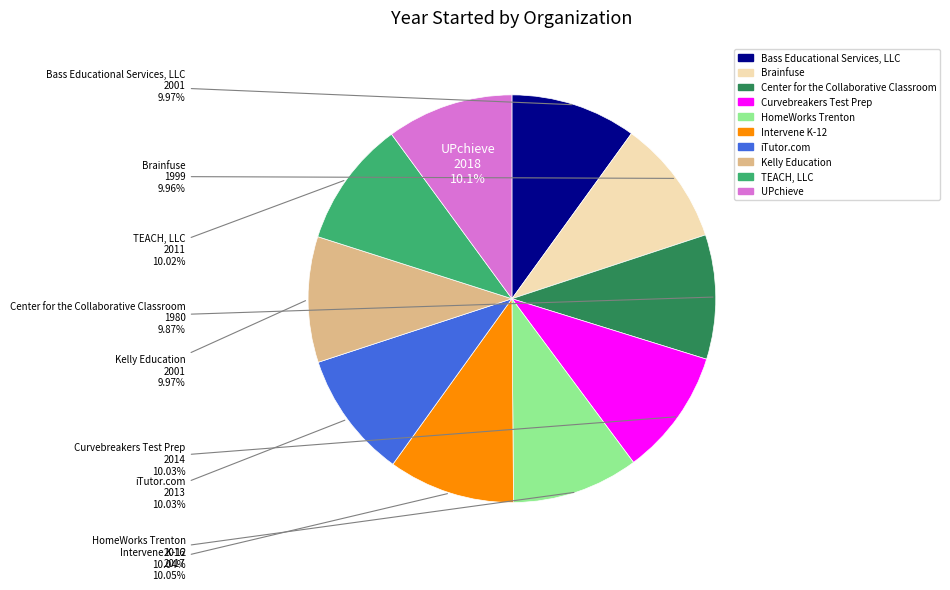

What is the ratio of the value at UPchieve to the value at Curvebreakers Test Prep?

1.0